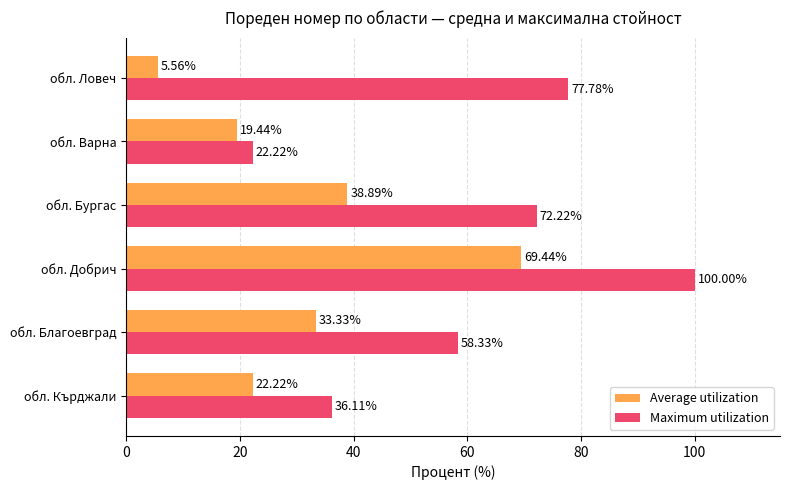

Between обл. Добрич and обл. Бургас, which series saw the biggest shift?

Average utilization